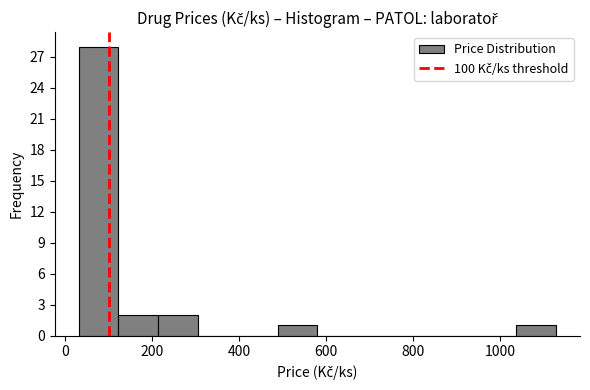

Reading left to right, transcribe this chart: for each bar, give the range it covers on the x-axis and its height. Neither the bar edges nor the heights are printed on the chart, so give them approximately, as read against the axes.

40 to 120: 28
120 to 220: 2
220 to 300: 2
300 to 400: 0
400 to 480: 0
480 to 580: 1
580 to 680: 0
680 to 760: 0
760 to 860: 0
860 to 940: 0
940 to 1040: 0
1040 to 1120: 1